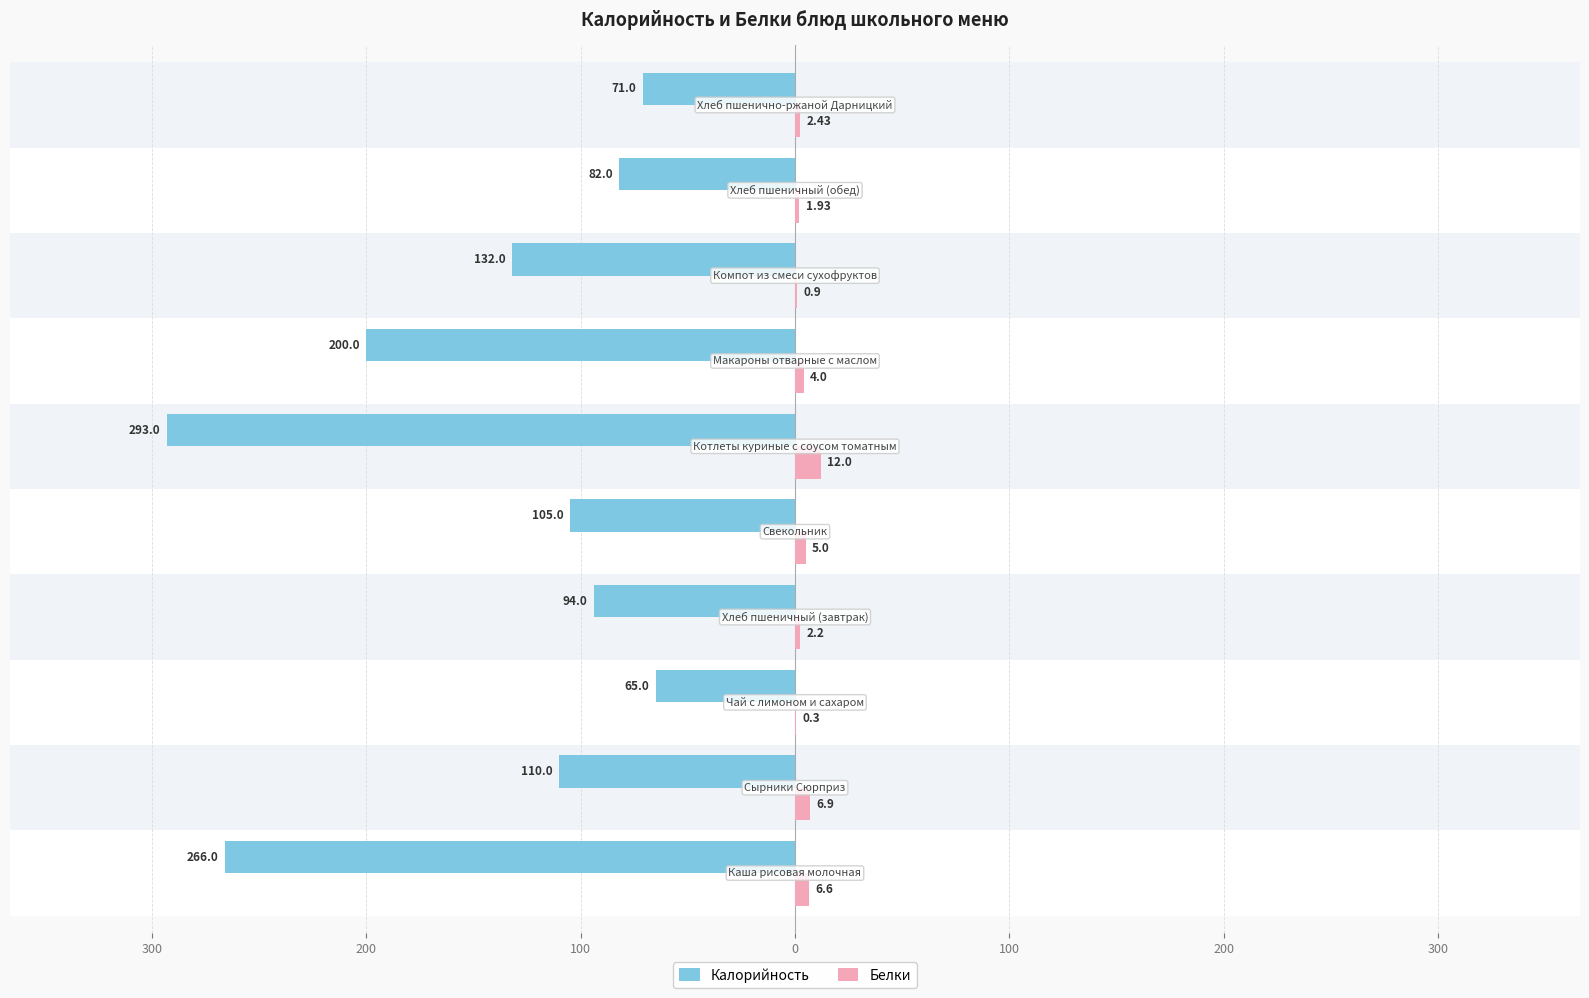

Reading left to right, transcribe all the data shown in this chart.

Калорийность: -266.0	-110.0	-65.0	-94.0	-105.0	-293.0	-200.0	-132.0	-82.0	-71.0
Белки: 6.6	6.9	0.3	2.2	5.0	12.0	4.0	0.9	1.9	2.4